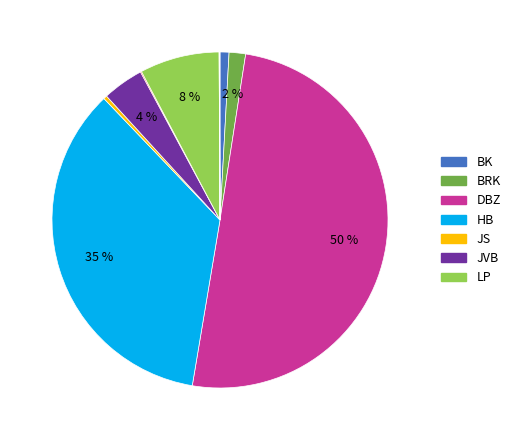

To the nearest percent, what is the difference between the largest and smallest slice percentages?

50%